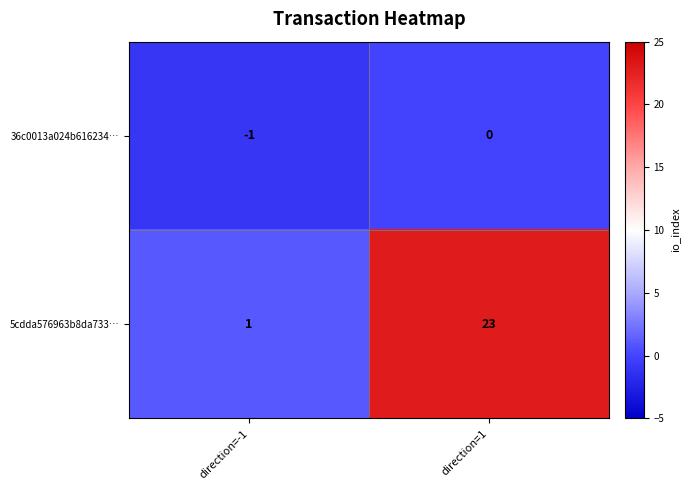

Which series has the largest total across all categories?

5cdda576963b8da733…